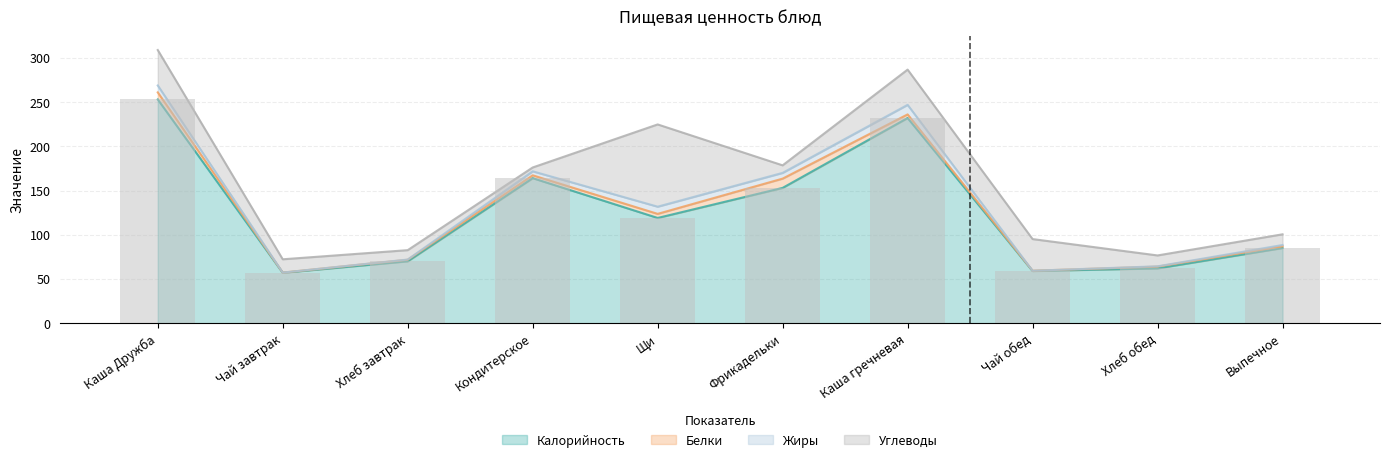

Is it true that Белки equals 3.2 at Кондитерское?

True